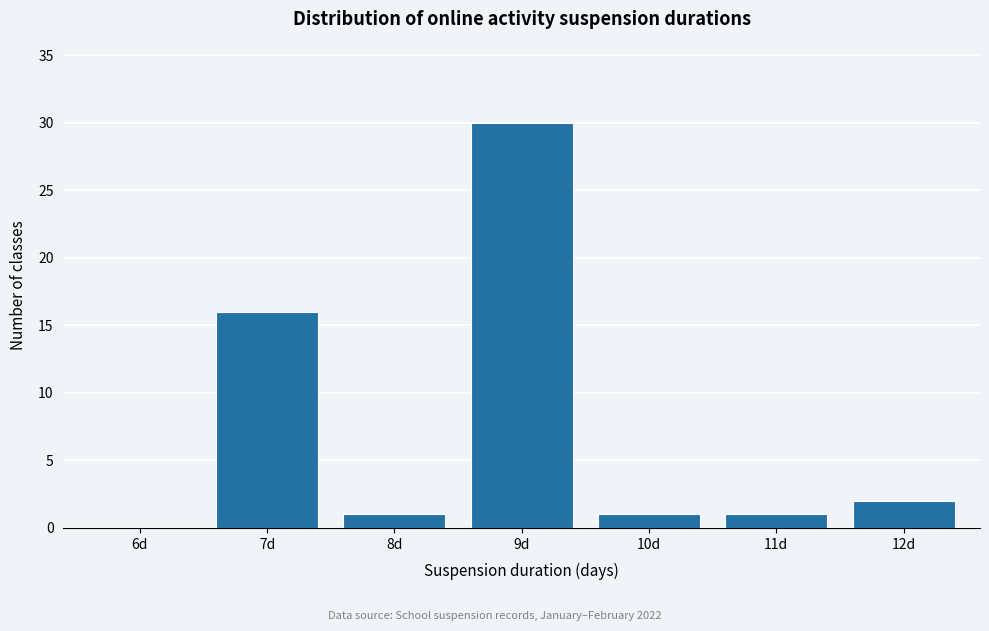

Reading right to left, list all the values displayed in this chart.

12d=2	11d=1	10d=1	9d=30	8d=1	7d=16	6d=0